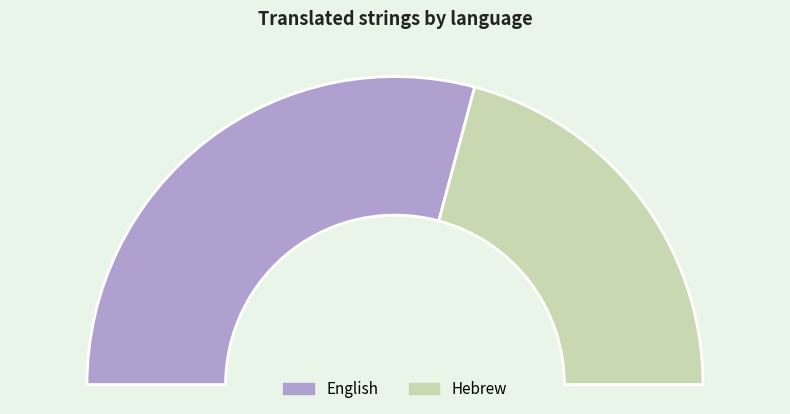

The Hebrew slice represents 42% of the pie. True or false?

True